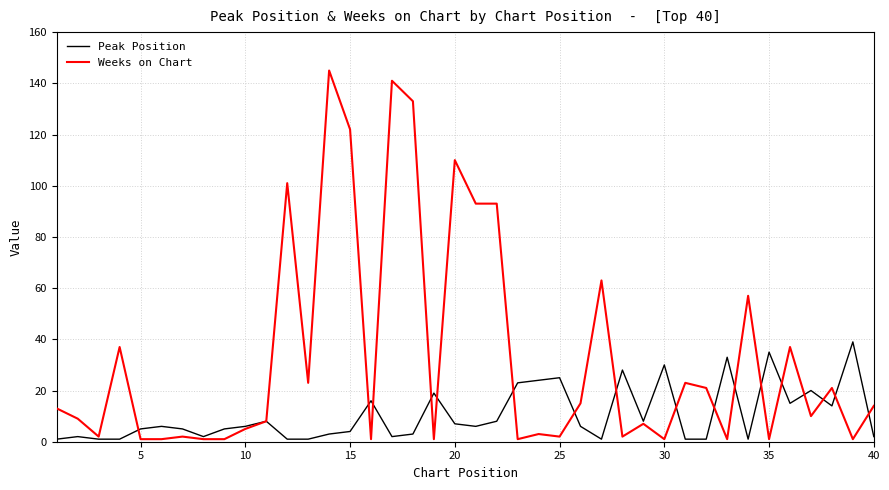

Which series has the widest spread of values?

Weeks on Chart